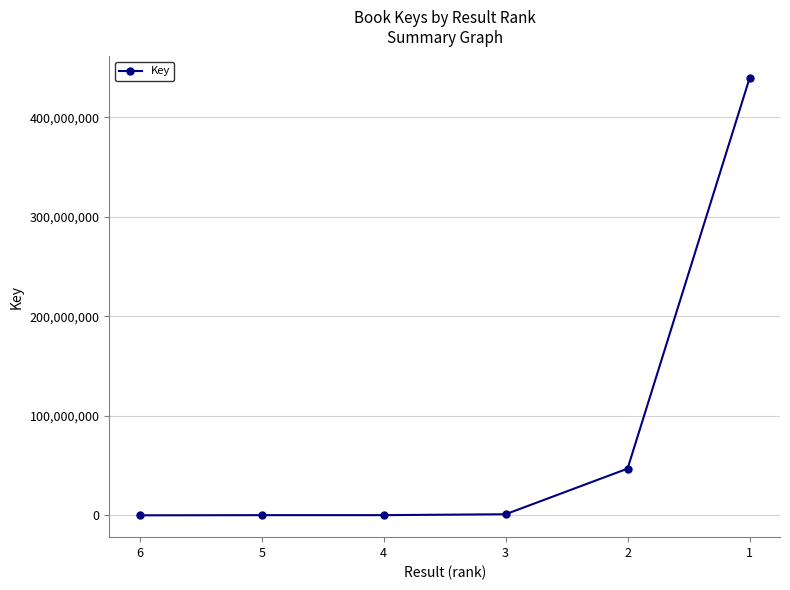

Does the chart display data point markers on the line(s)?

Yes